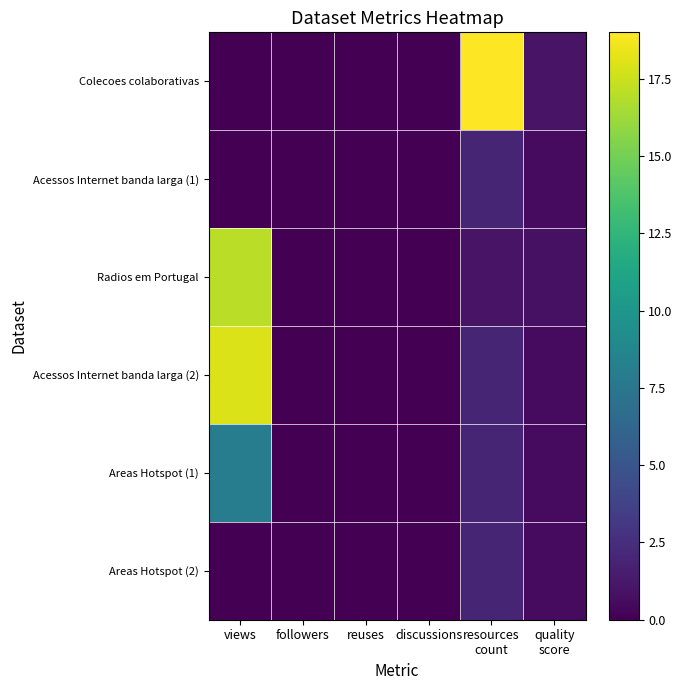

Which series has the largest total across all categories?

Acessos Internet banda larga (2)